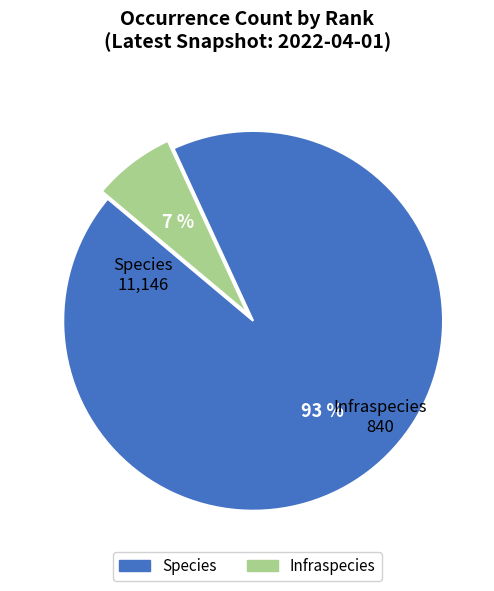

True or false: Species accounts for 93% of the total.

True